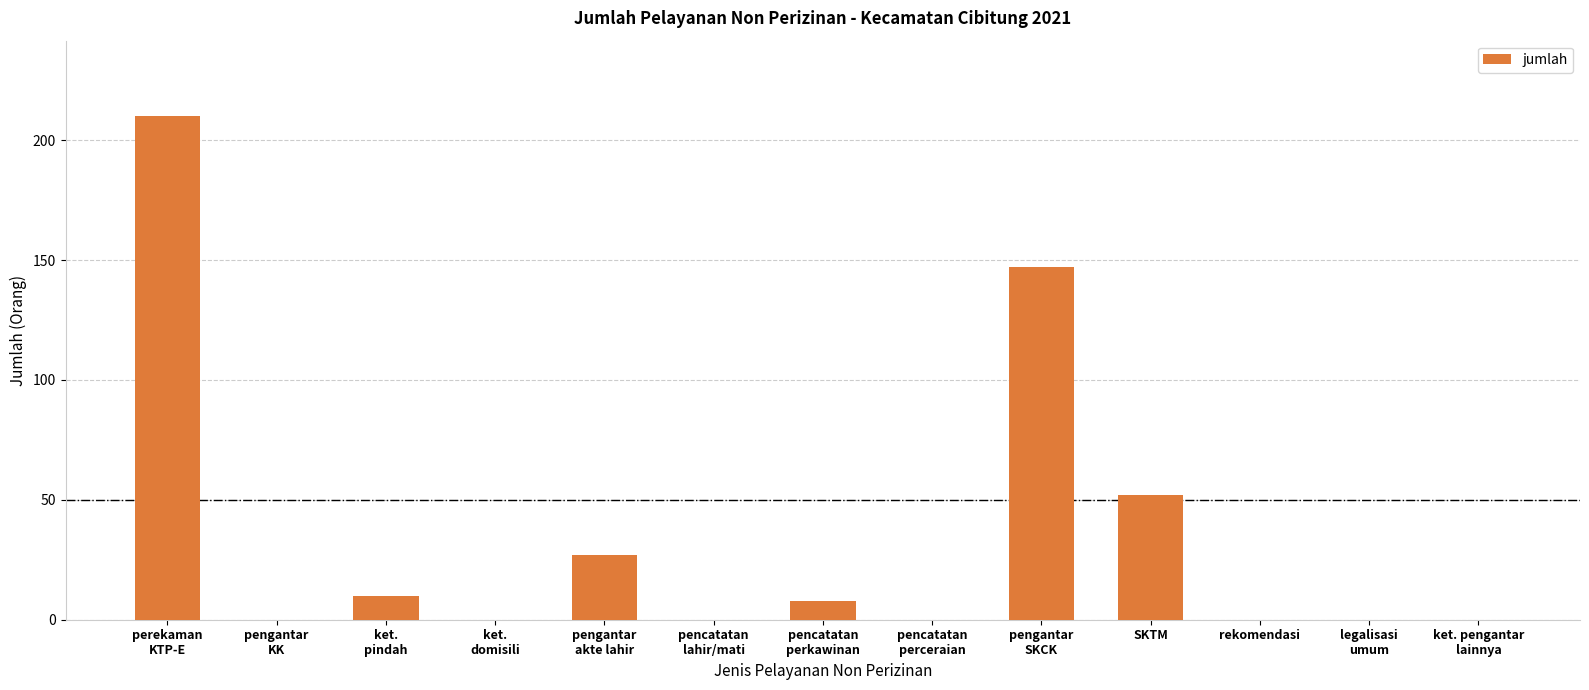

What is the difference between the values at ket.
pindah and rekomendasi?

10